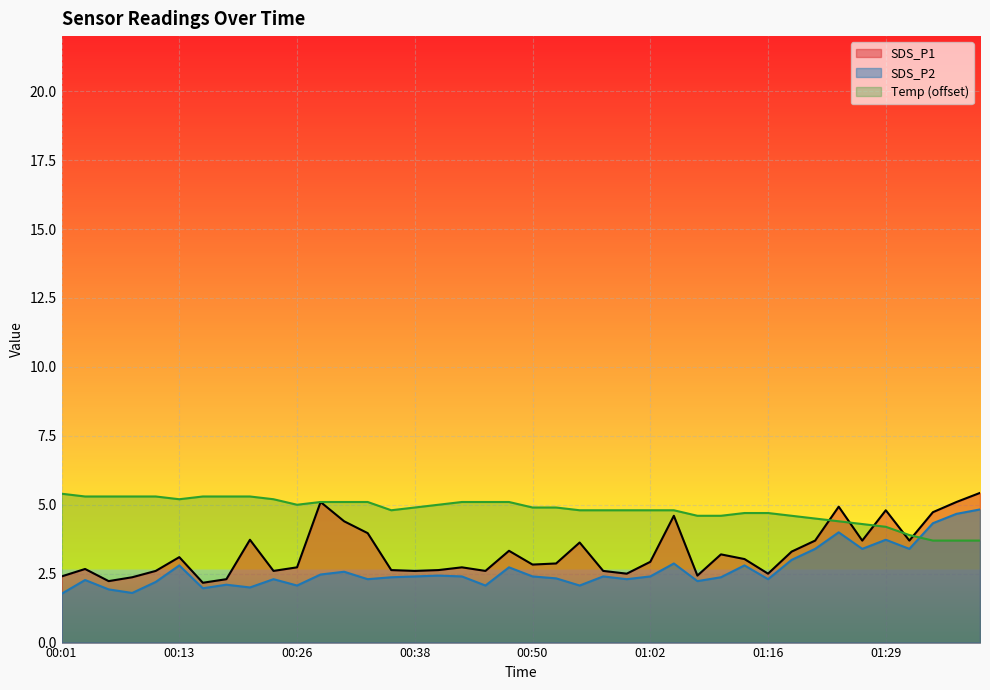

How many interior local valleys does the Temp series have?

3